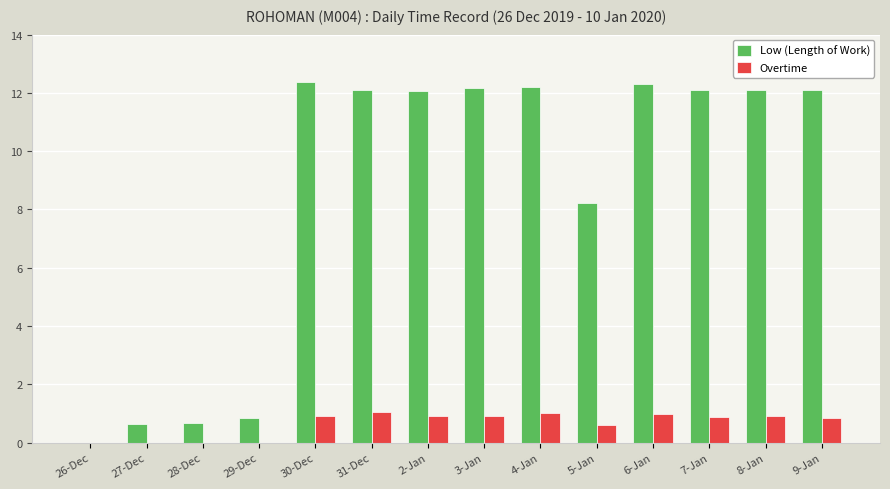

Which series has the largest total across all categories?

Low (Length of Work)